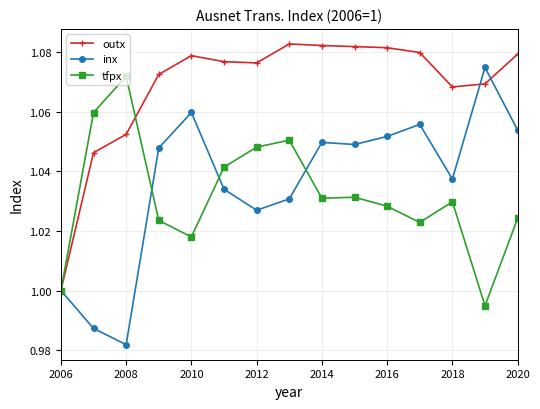

At how many categories does at least one series exceed 0?

15